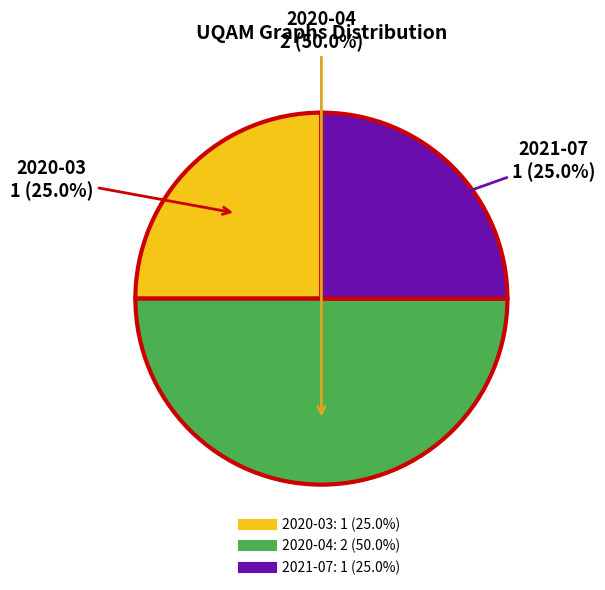

True or false: 2021-07 accounts for 25% of the total.

True